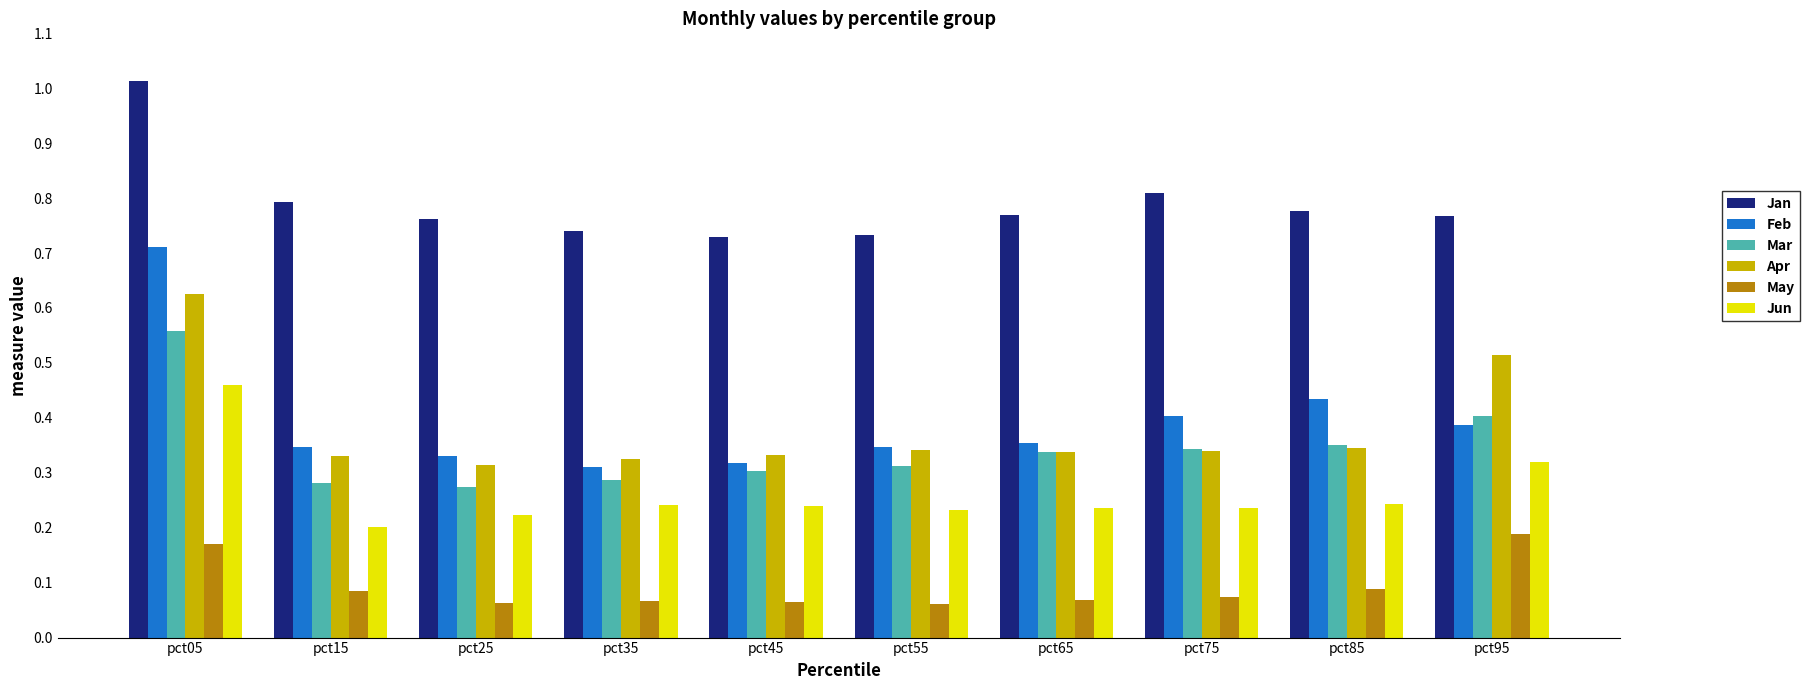

How many bars are there in total?

60